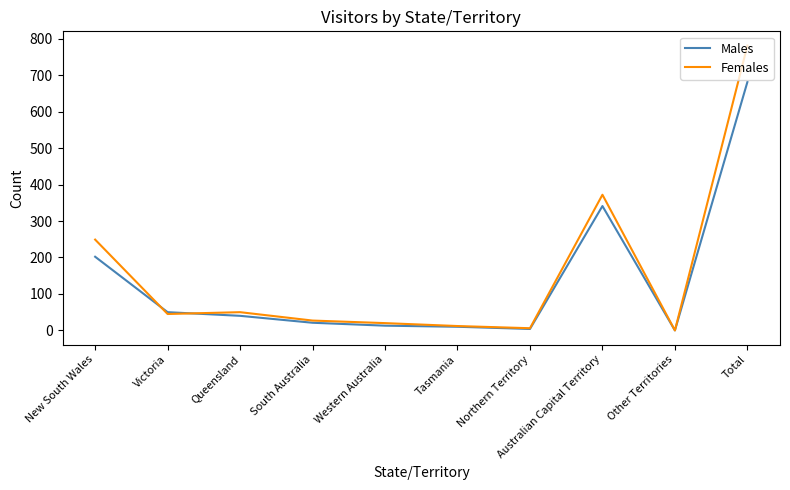

At which label is Females closest to 390?

Australian Capital Territory